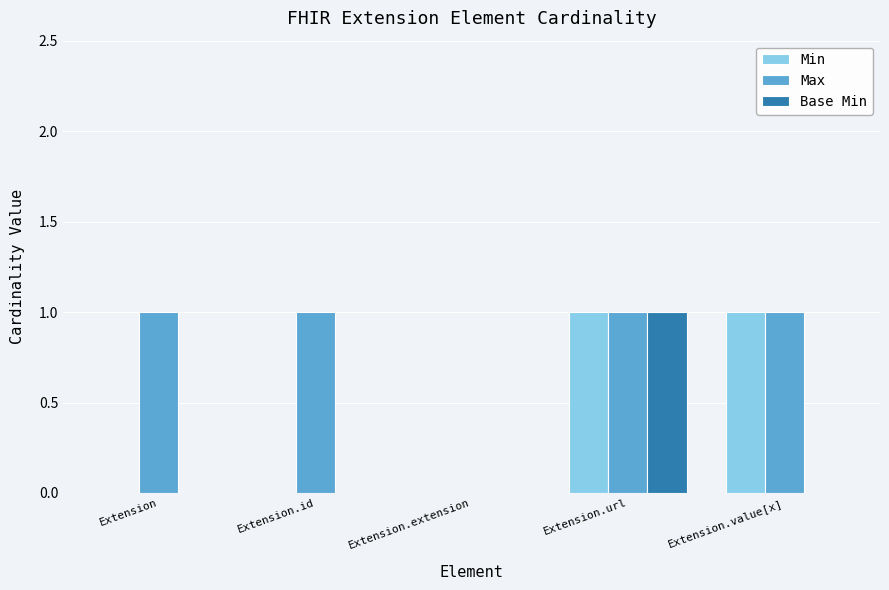

Reading left to right, extract all data points from this chart.

Min: Extension=0	Extension.id=0	Extension.extension=0	Extension.url=1	Extension.value[x]=1
Max: Extension=1	Extension.id=1	Extension.extension=0	Extension.url=1	Extension.value[x]=1
Base Min: Extension=0	Extension.id=0	Extension.extension=0	Extension.url=1	Extension.value[x]=0